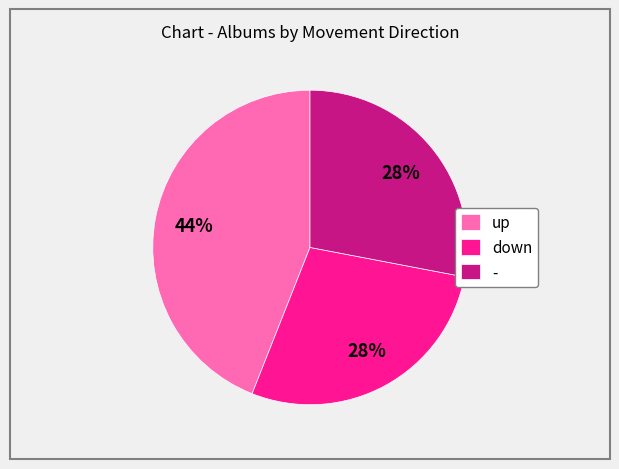

Which slice is the largest?

up